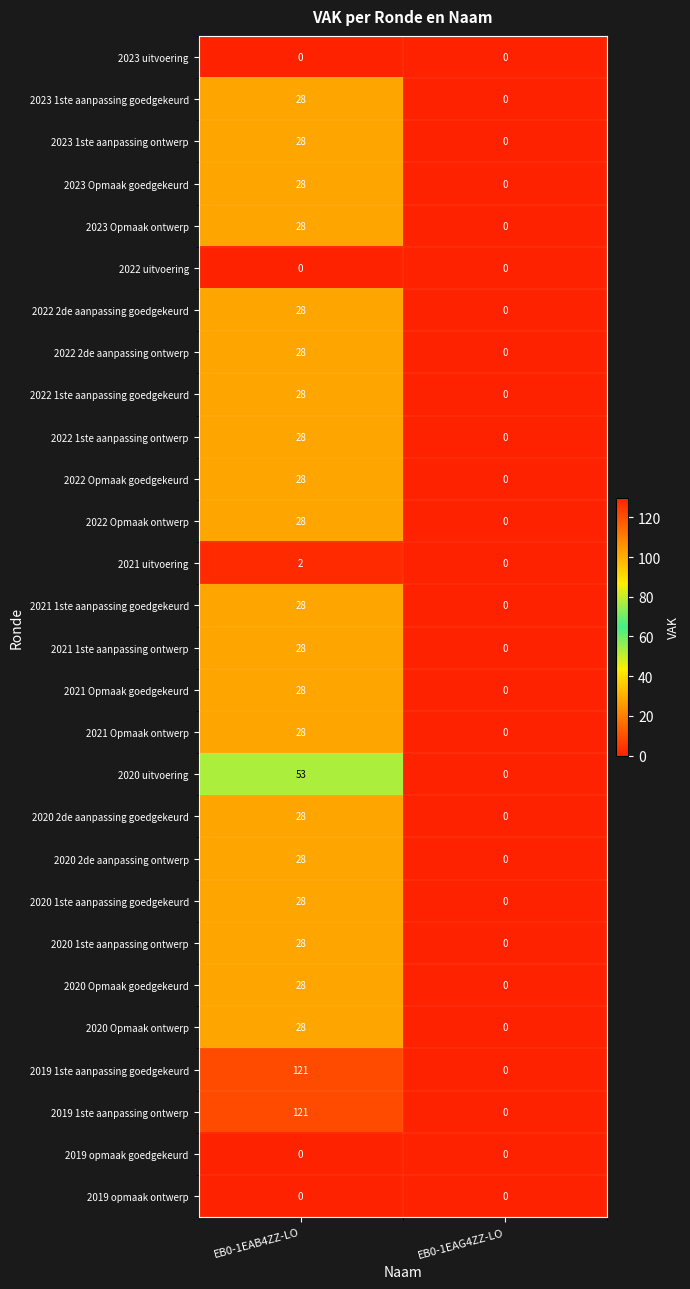

What is the approximate value of 2020 Opmaak ontwerp at EB0-1EAB4ZZ-LO?

28